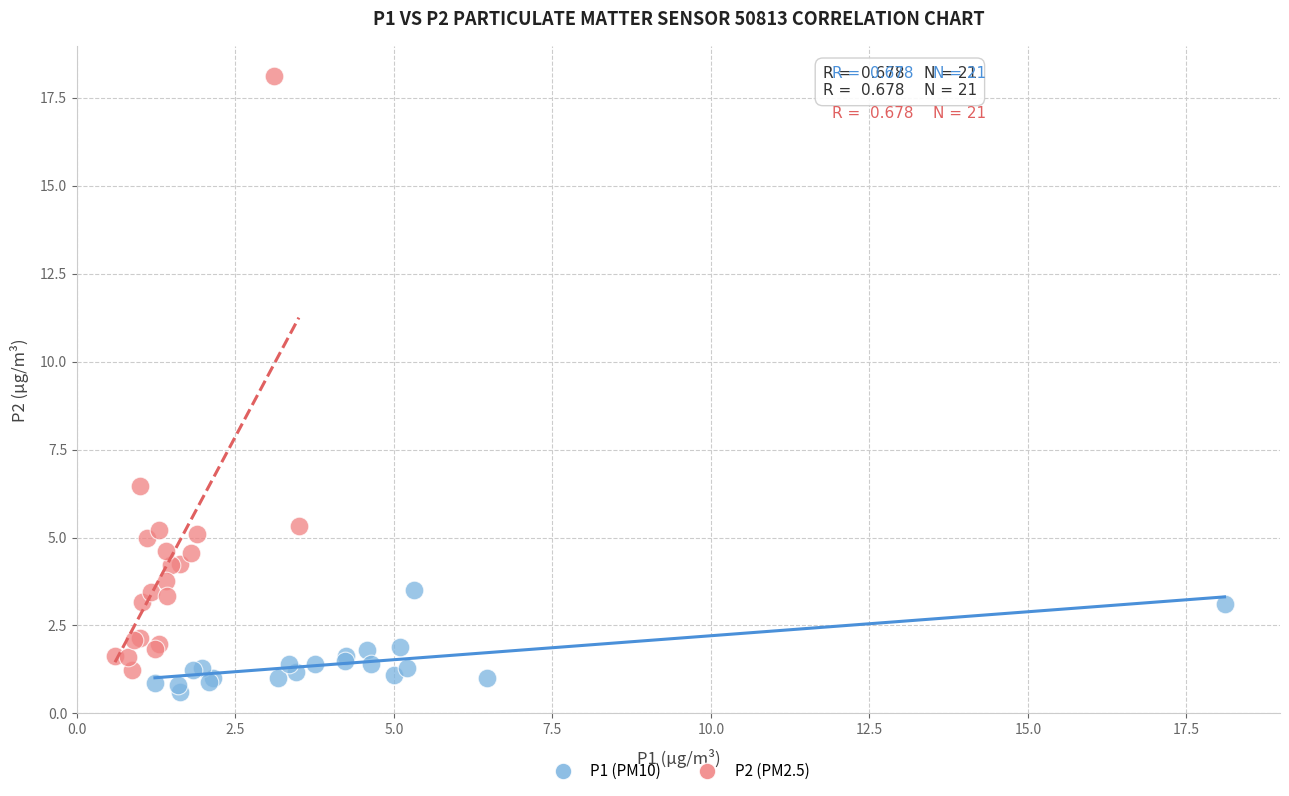

Which series contains the highest Y value?

P2 (PM2.5)